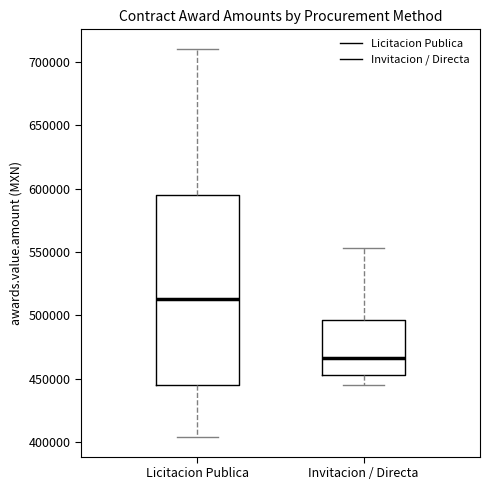

Comparing the boxes themselves (not the whiskers), which one is the tallest?

Licitacion Publica